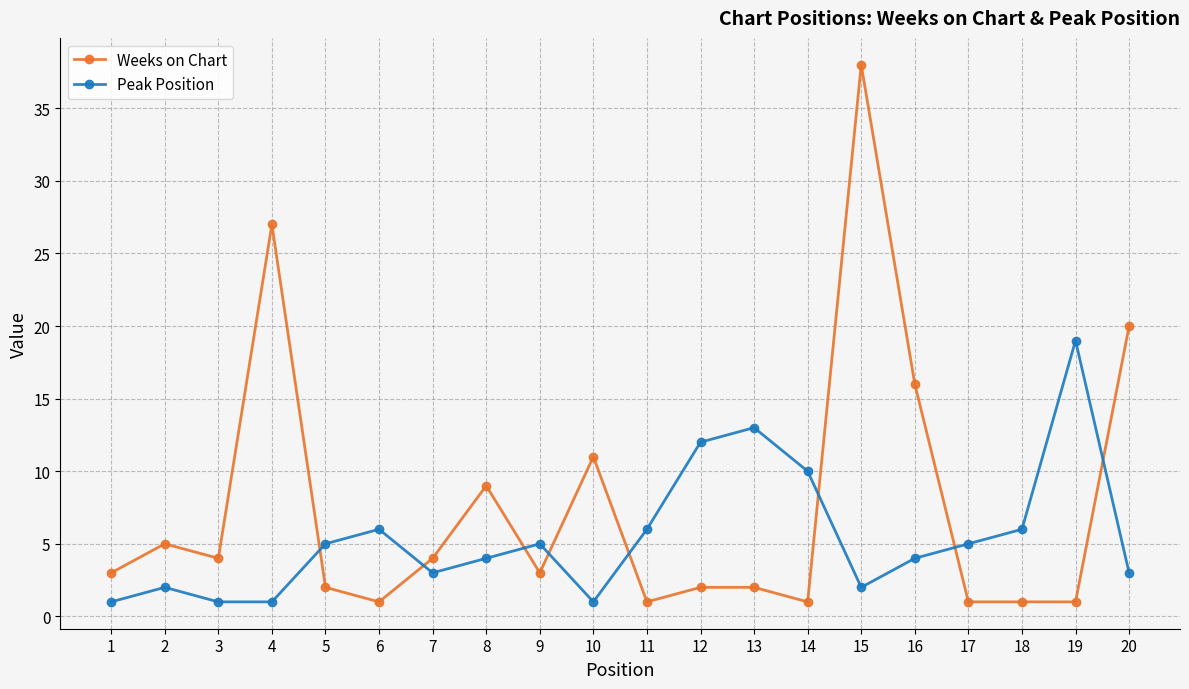

Reading right to left, list all the values displayed in this chart.

Weeks on Chart: 20=20	19=1	18=1	17=1	16=16	15=38	14=1	13=2	12=2	11=1	10=11	9=3	8=9	7=4	6=1	5=2	4=27	3=4	2=5	1=3
Peak Position: 20=3	19=19	18=6	17=5	16=4	15=2	14=10	13=13	12=12	11=6	10=1	9=5	8=4	7=3	6=6	5=5	4=1	3=1	2=2	1=1